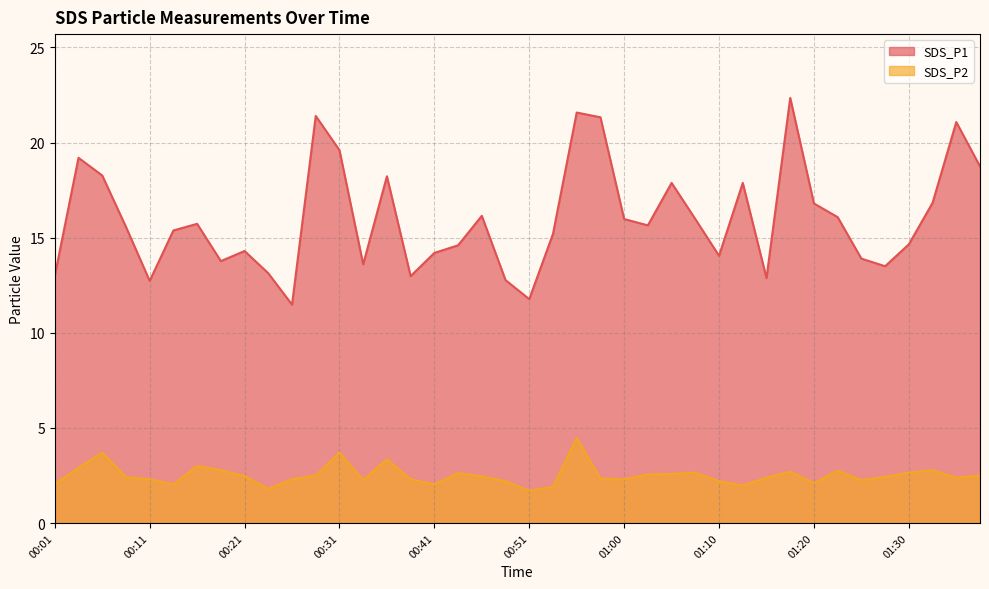

How many distinct data groups are displayed?

2